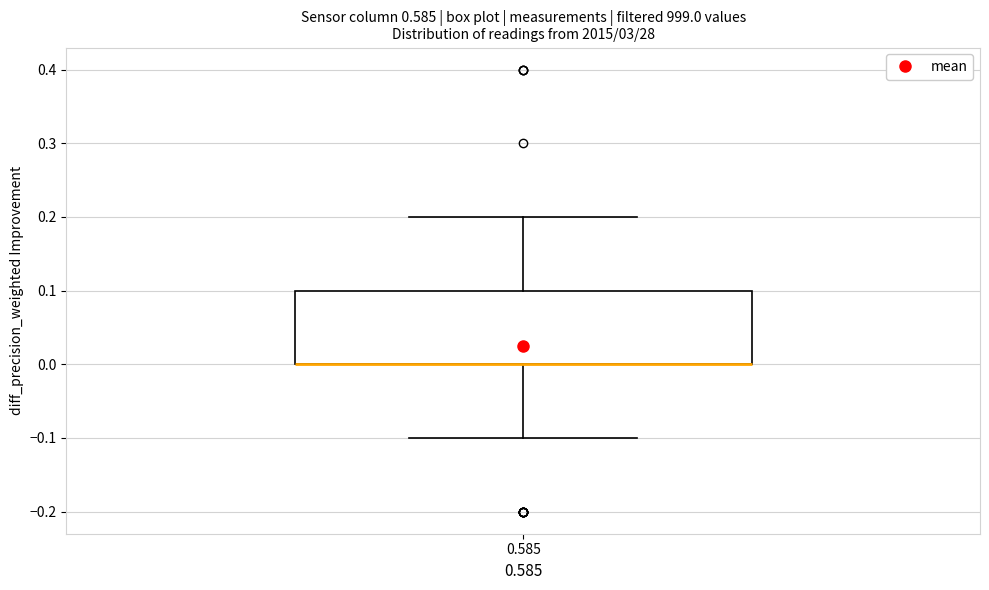

Transcribe this box plot: give where the median line is, the range the box spans, and where the two whiskers end, as read against the y-axis. The values are not printed on the chart, so give them approximately, as read against the axis.

median 0.0 (drawn on the box's lower edge), box 0.0 to 0.1, whiskers -0.1 to 0.2